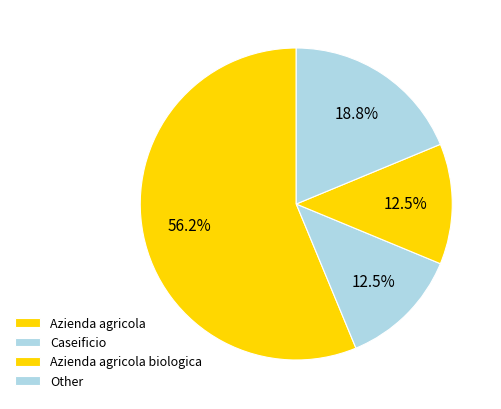

Which slice is the smallest?

Other